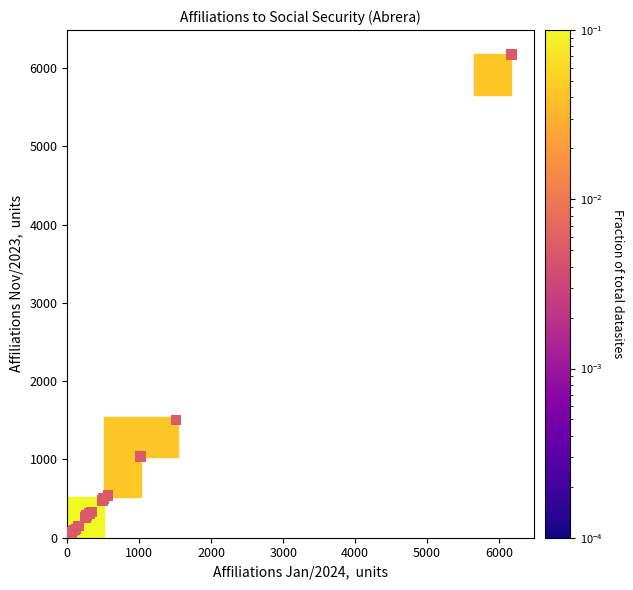

What Y value in the scatter plot is closest to 3087?

1505